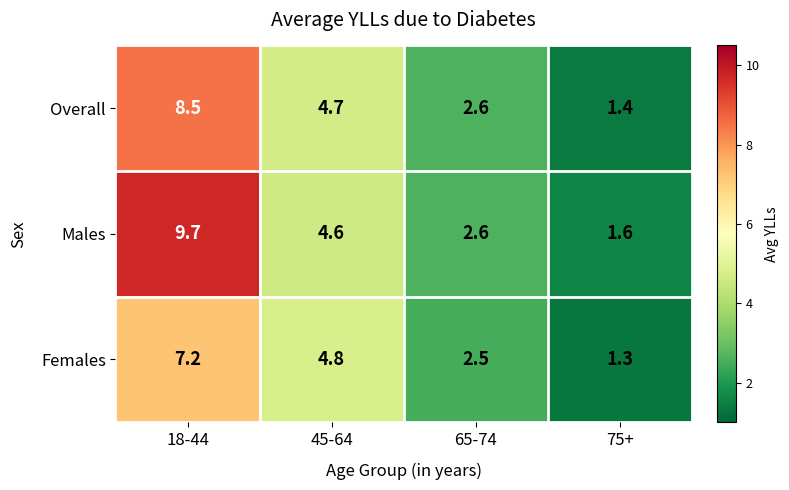

What is the average value of the Overall series?

4.3